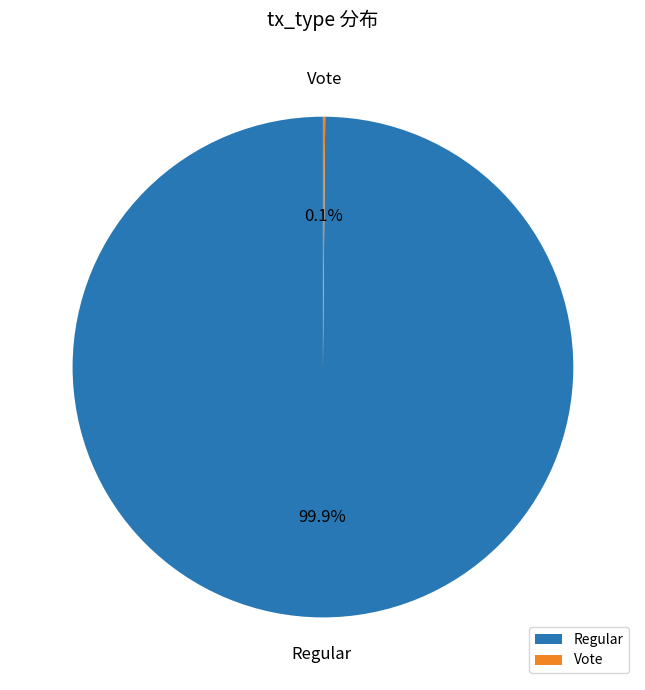

True or false: Regular accounts for 93% of the total.

False